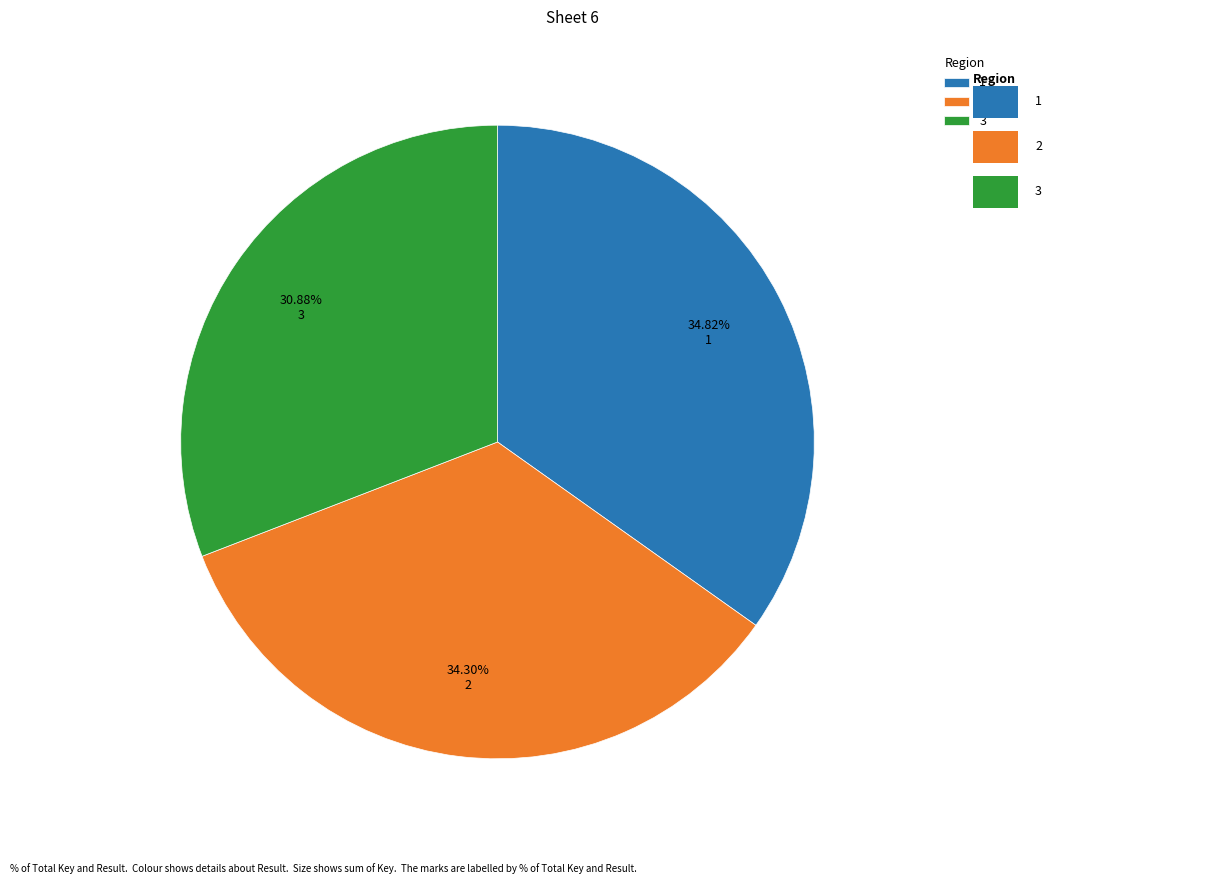

Which category has the smallest portion of the pie?

3